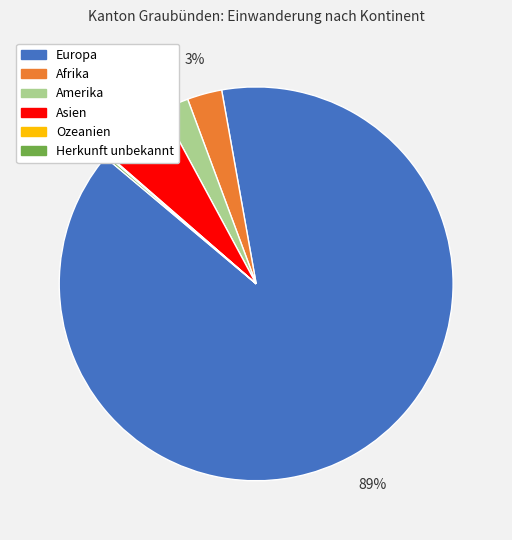

The Amerika slice represents 2% of the pie. True or false?

True